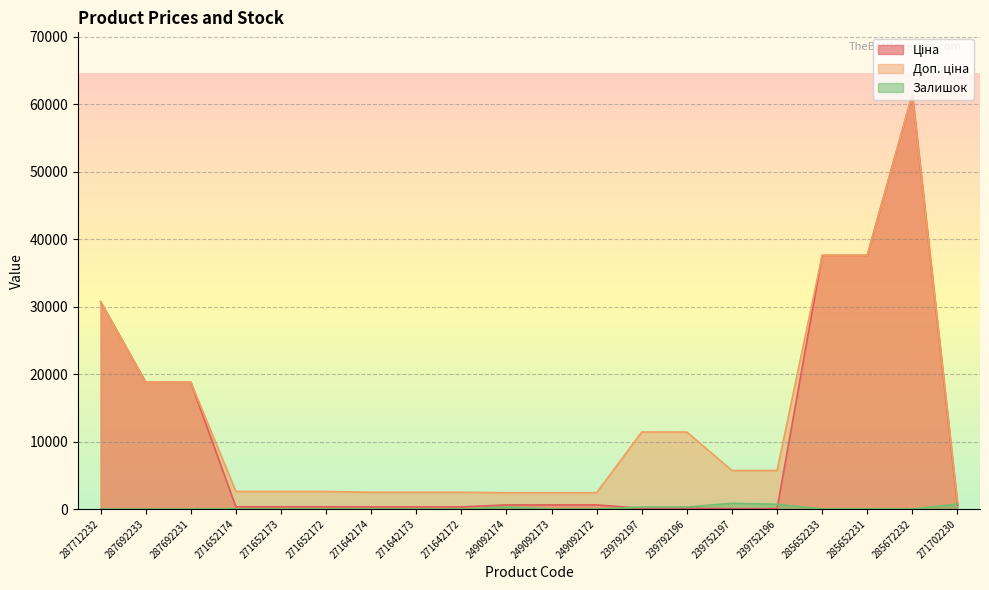

In Залишок, how many points are higher than both neighbors (excluding endpoints)?

5